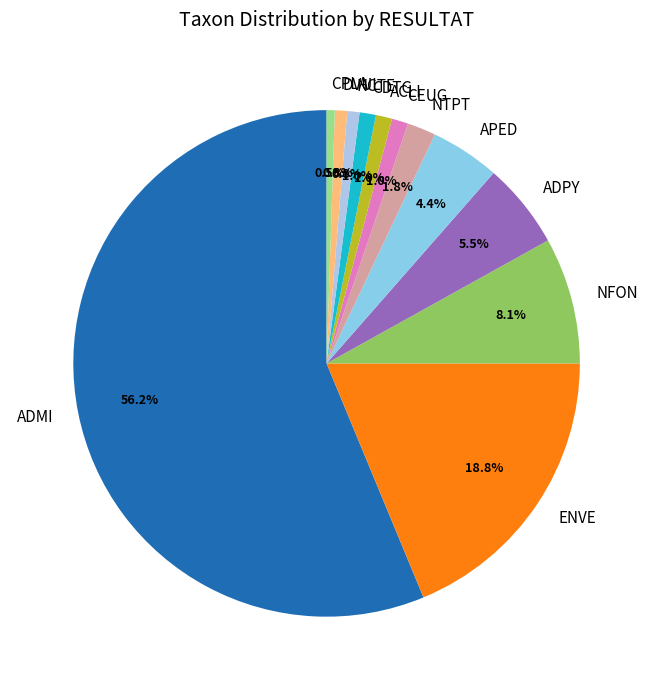

To the nearest percent, what portion does ENVE represent?

19%